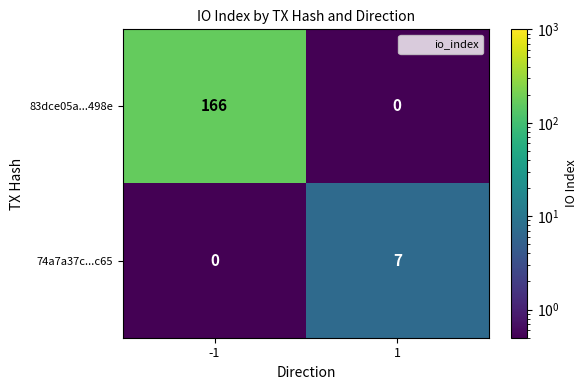

What is the sum of all 74a7a37c...c65 values?

7